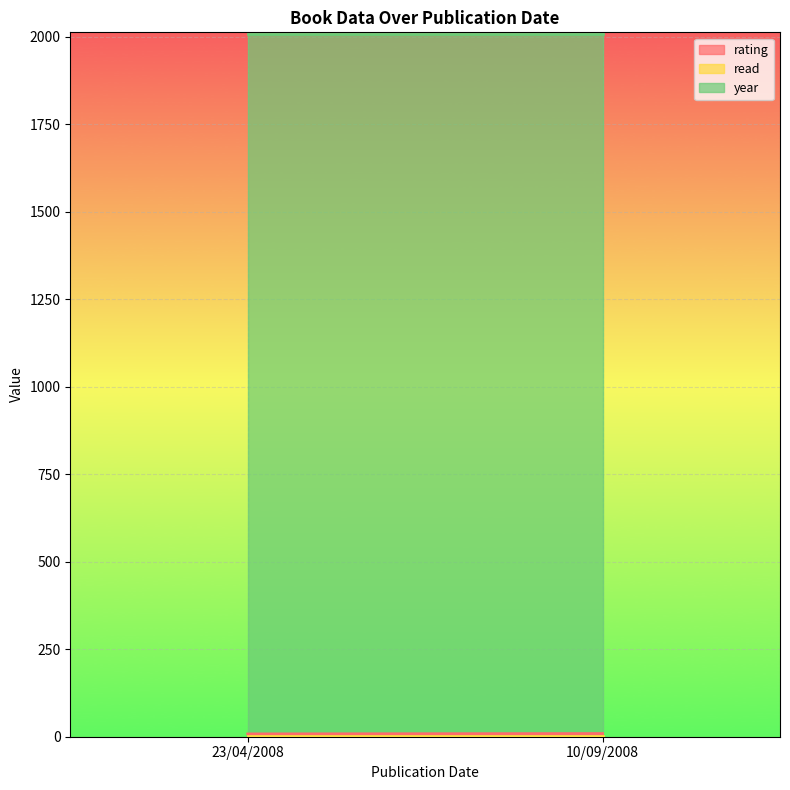

True or false: year has a value of 3106 at 23/04/2008.

False